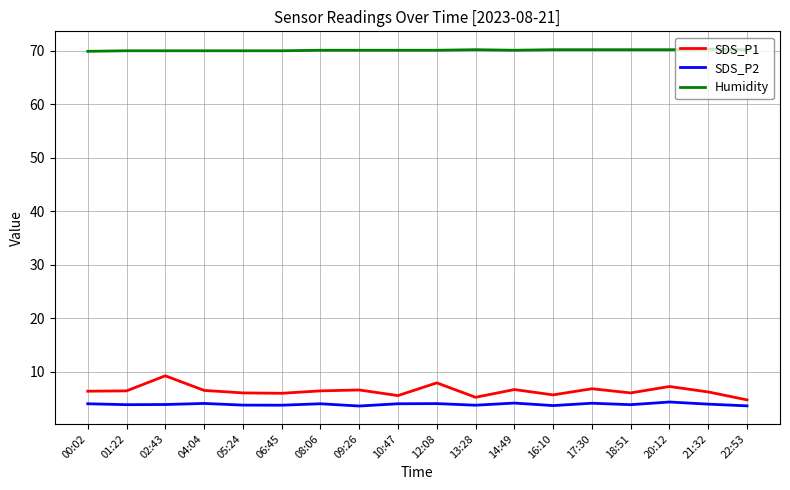

Which series has the largest total across all categories?

Humidity